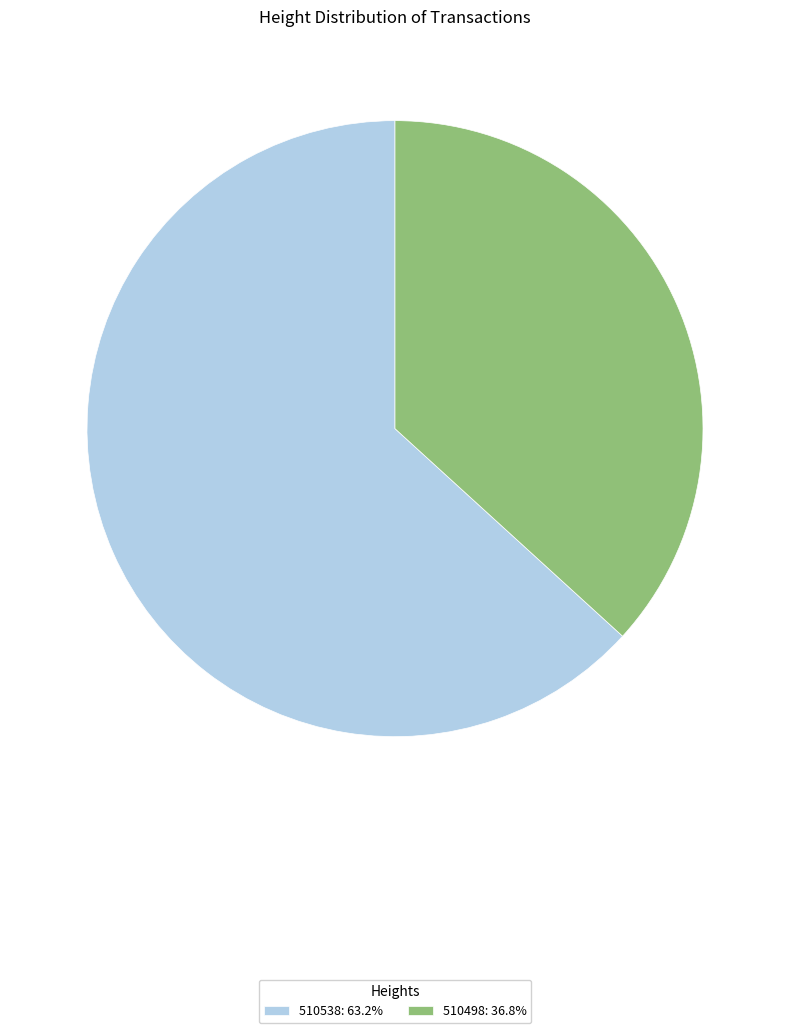

Is it true that 510538 is 55% of the pie?

False